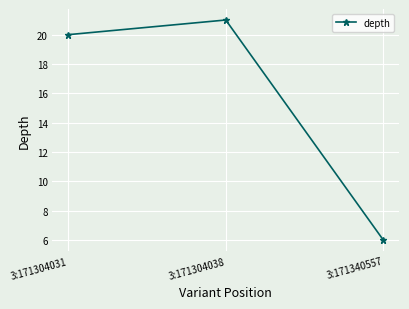

What is the minimum value shown in the chart?

6